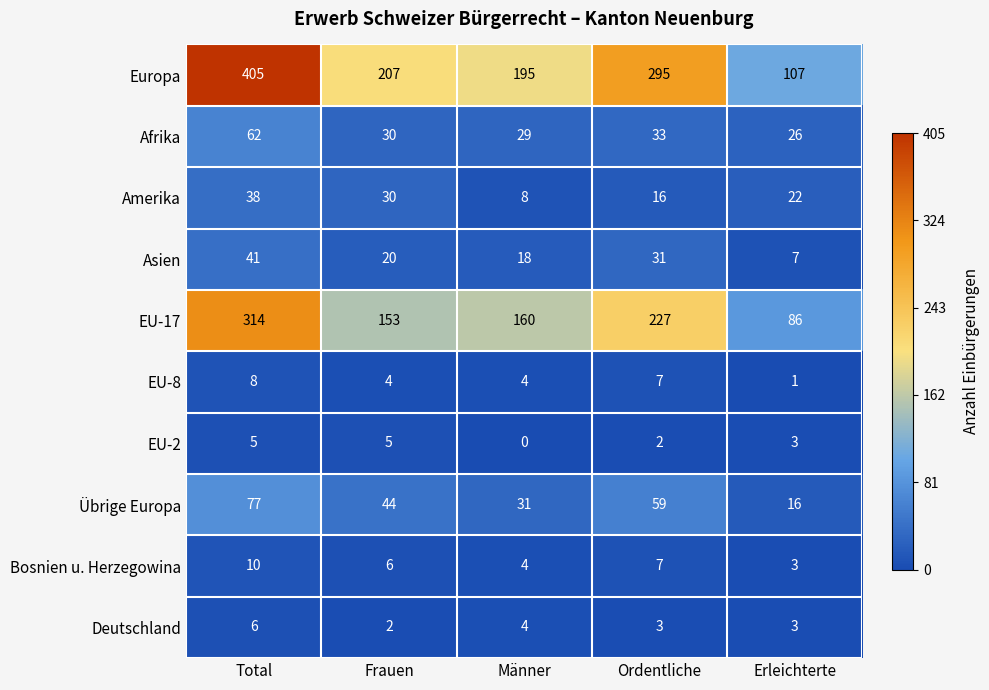

Which series has the largest total across all categories?

Europa